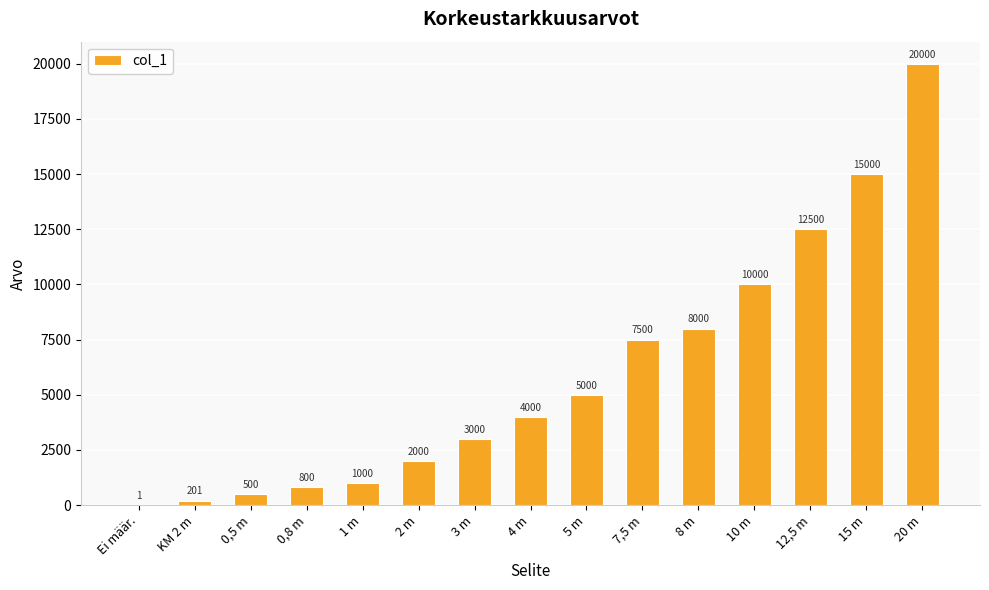

Which category has the highest value across all series?

20 m